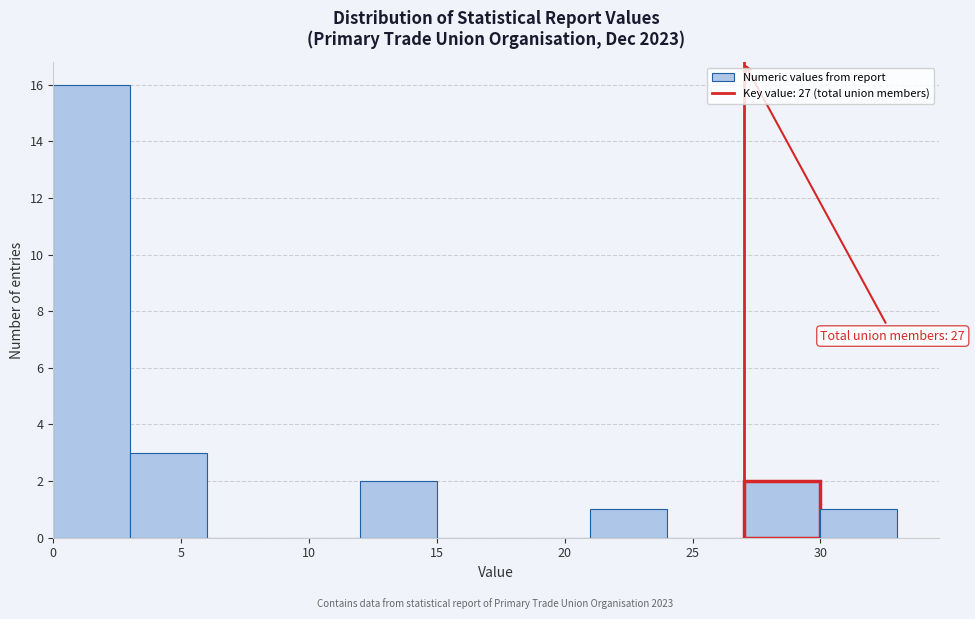

Which range on the x-axis has the tallest bar?

0 to 3